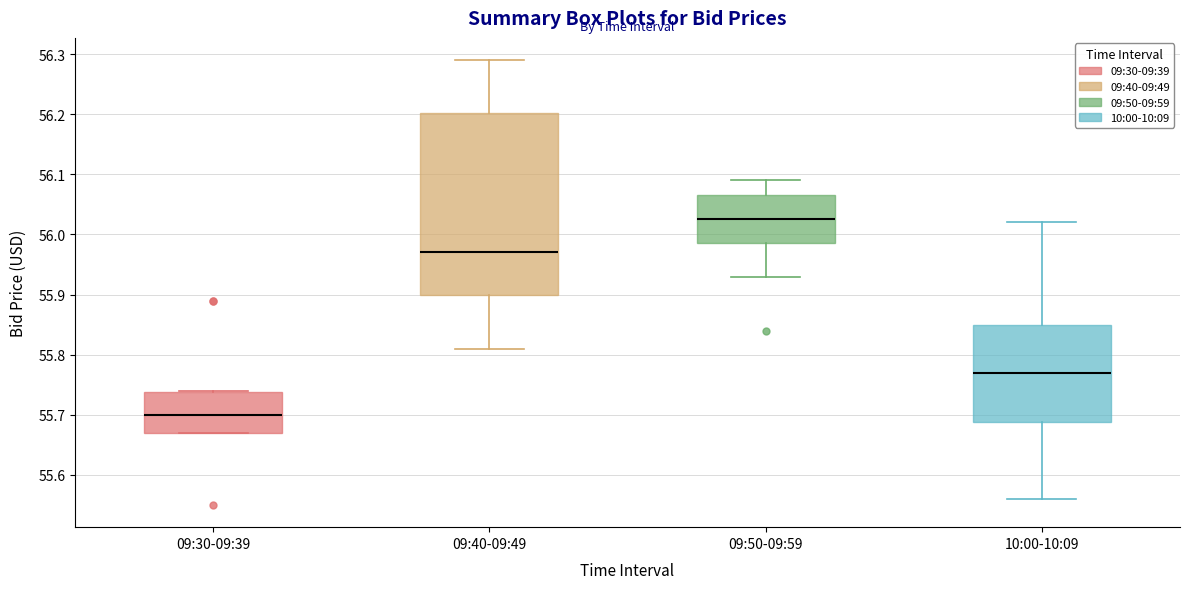

Where does the upper whisker of the box for 09:50-09:59 end on the y-axis? The values are not printed on the chart, so give them approximately, as read against the axis.

56.09